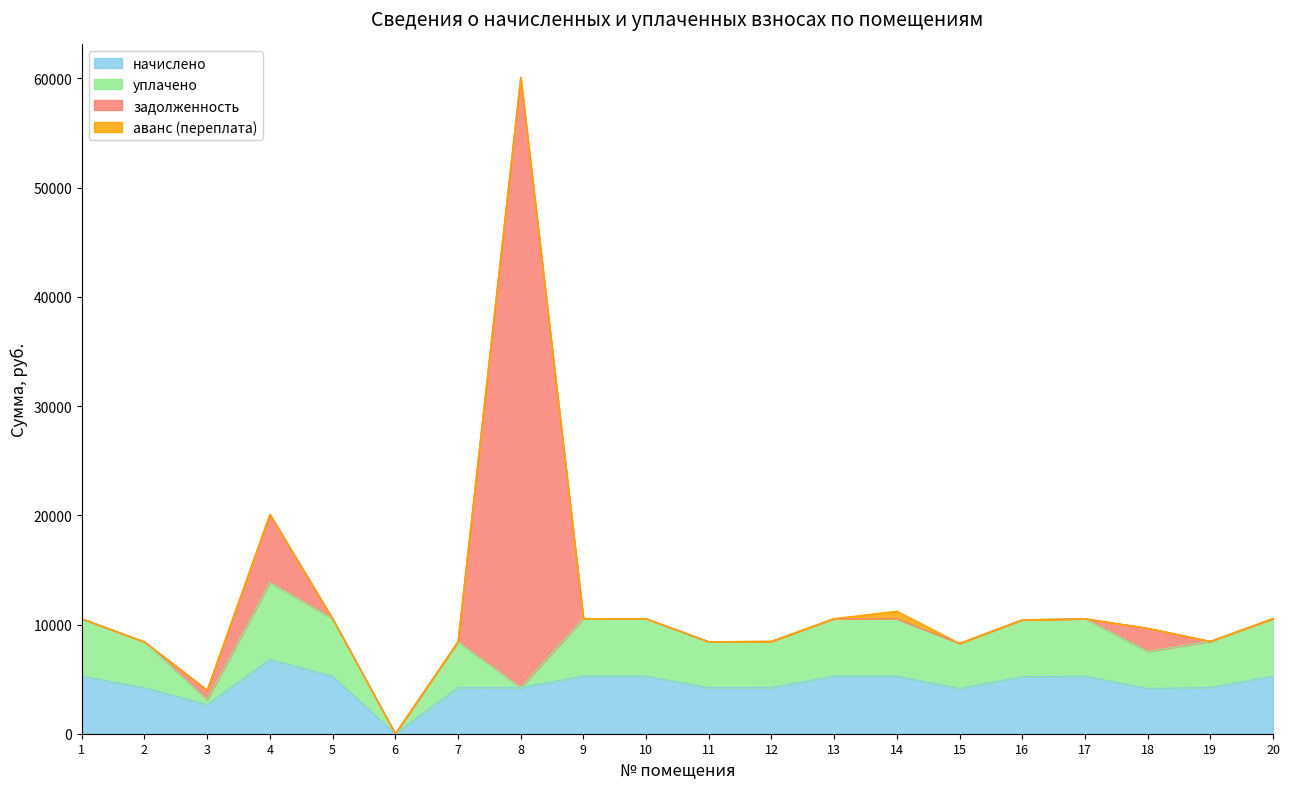

Which category has the lowest value across all series?

6